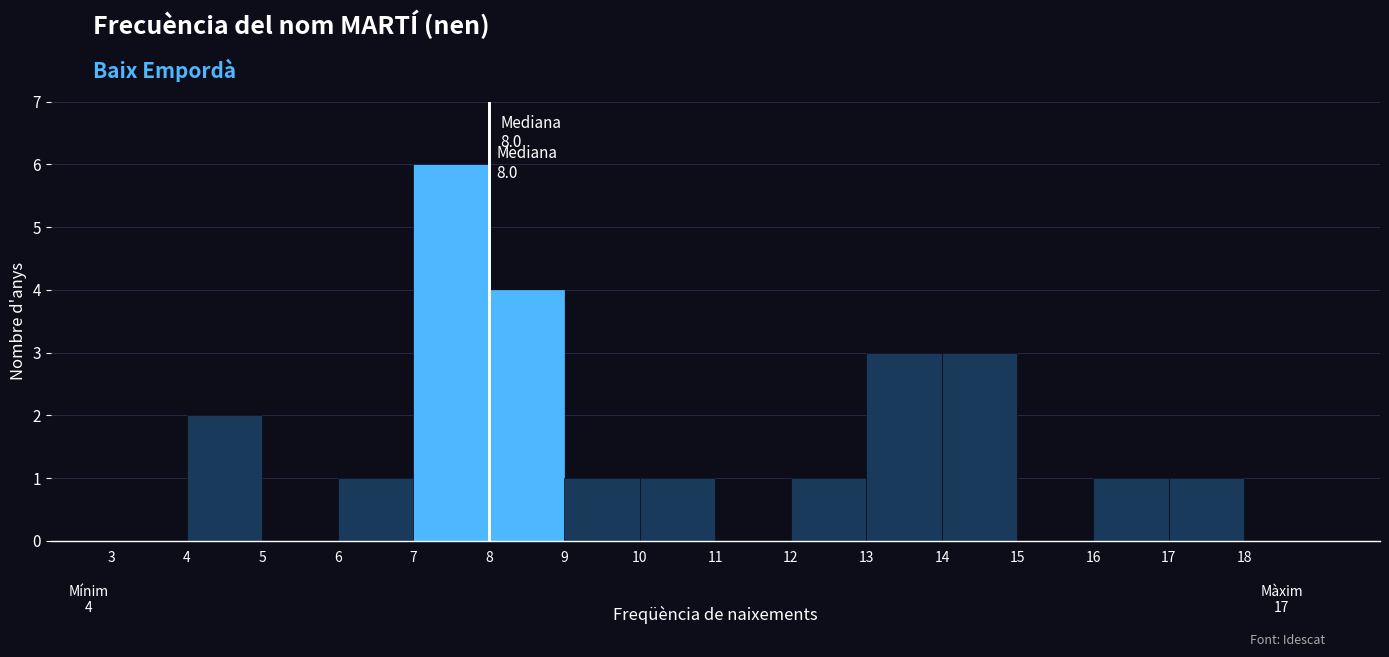

Over which range of the x-axis is the bar tallest?

7 to 8